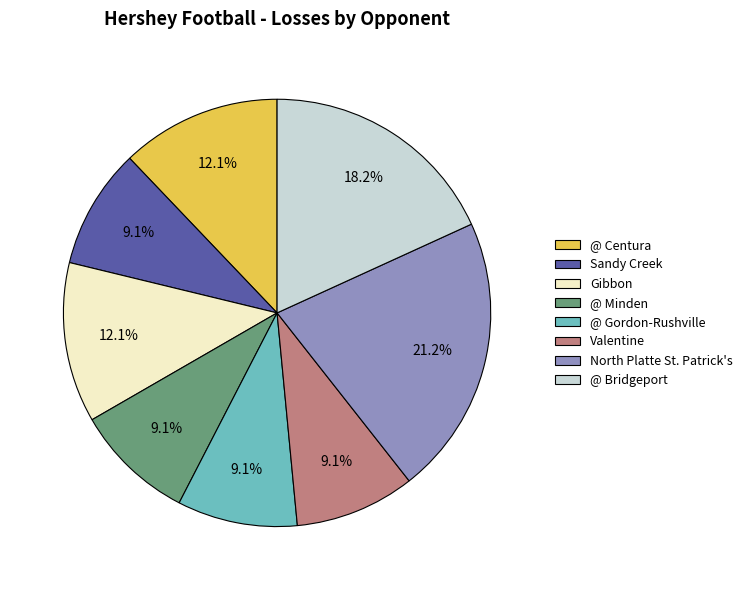

What is the total percentage of Gibbon and Sandy Creek?

21.2%